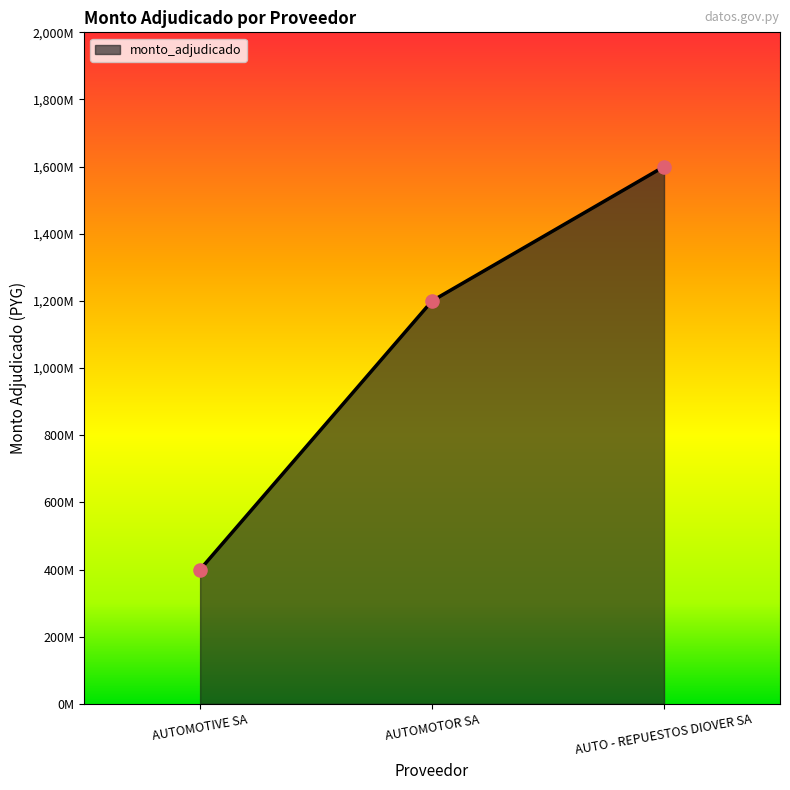

Between AUTOMOTIVE SA and AUTOMOTOR SA, which is larger?

AUTOMOTOR SA